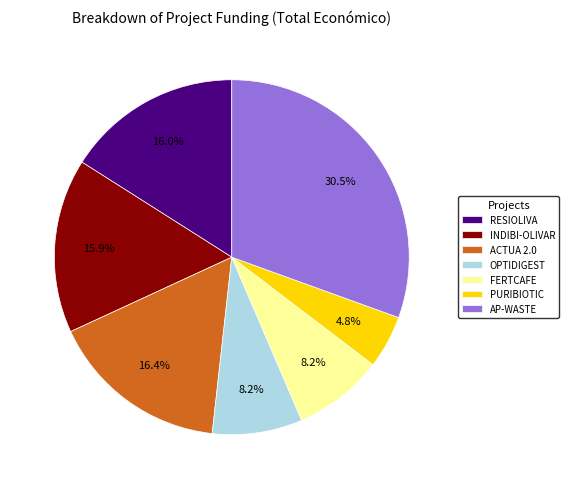

Is it true that OPTIDIGEST is 1% of the pie?

False